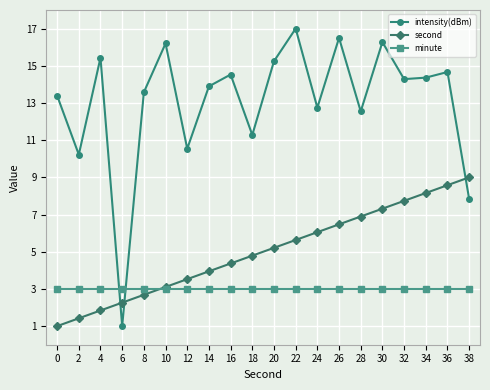

What is the spread (max minus min) of values at 38?

6.0